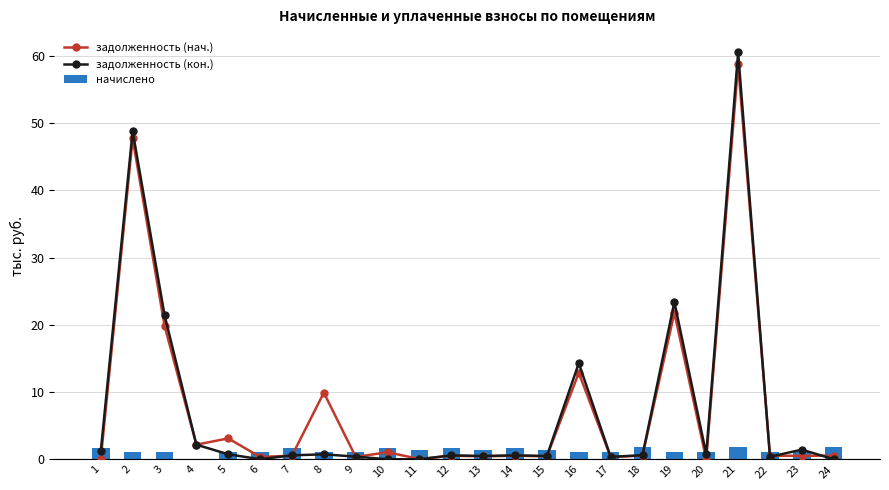

Reading left to right, list all the values displayed in this chart.

задолженность (нач.): 1=0.0	2=47.7	3=19.9	4=2.2	5=3.1	6=0.3	7=0.5	8=9.9	9=0.3	10=1.0	11=0.0	12=0.5	13=0.4	14=0.5	15=0.4	16=12.9	17=0.3	18=0.5	19=21.8	20=0.0	21=58.8	22=0.5	23=0.5	24=0.5
задолженность (кон.): 1=1.2	2=48.8	3=21.5	4=2.2	5=0.7	6=0.0	7=0.6	8=0.7	9=0.4	10=0.0	11=0.0	12=0.6	13=0.5	14=0.6	15=0.5	16=14.3	17=0.4	18=0.6	19=23.4	20=0.7	21=60.5	22=0.4	23=1.4	24=0.0
начислено: 1=1.7	2=1.1	3=1.1	4=0.0	5=1.1	6=1.1	7=1.7	8=1.1	9=1.1	10=1.7	11=1.4	12=1.7	13=1.4	14=1.7	15=1.4	16=1.1	17=1.1	18=1.8	19=1.1	20=1.1	21=1.8	22=1.1	23=1.1	24=1.8